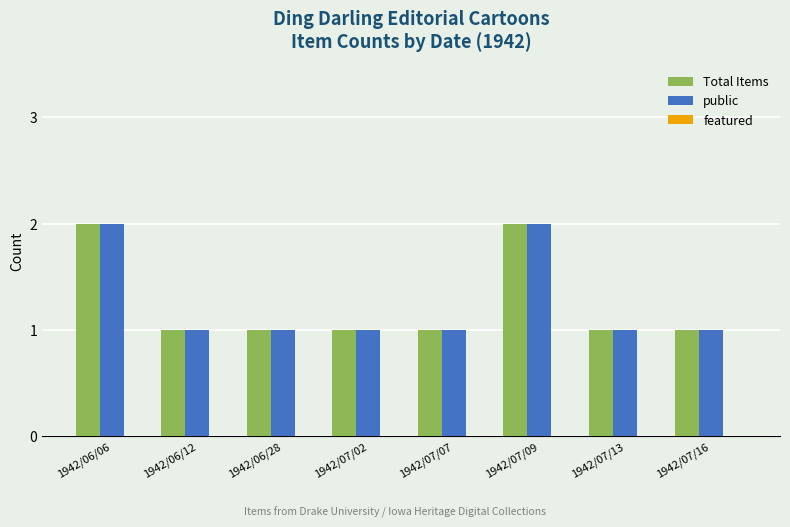

Is it true that Total Items equals 1 at 1942/07/02?

True